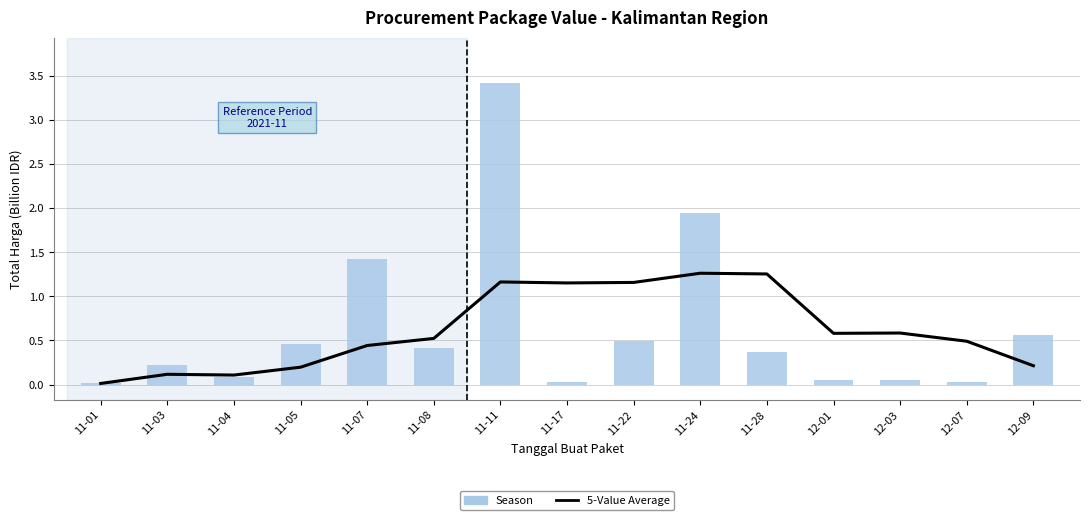

What is the difference between the second highest and minimum values in the 5-Value Average series?

1.2